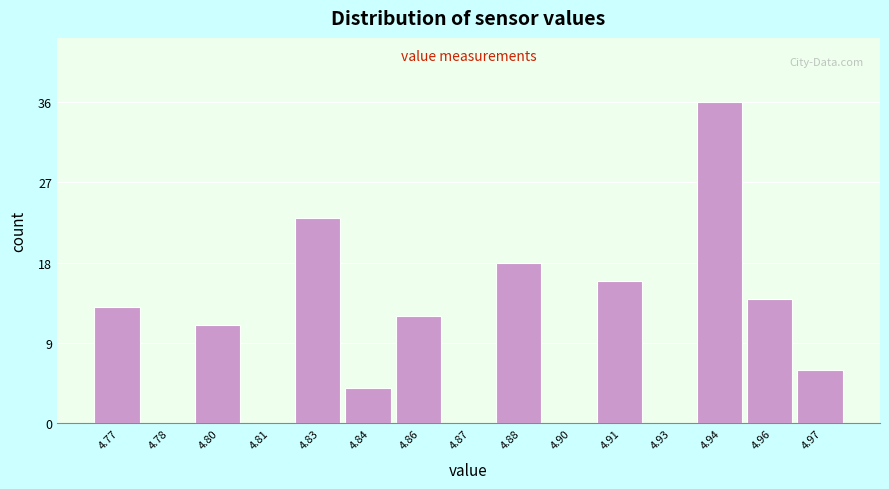

Reading right to left, transcribe all the data shown in this chart.

4.97=6	4.96=14	4.94=36	4.93=0	4.91=16	4.90=0	4.88=18	4.87=0	4.86=12	4.84=4	4.83=23	4.81=0	4.80=11	4.78=0	4.77=13